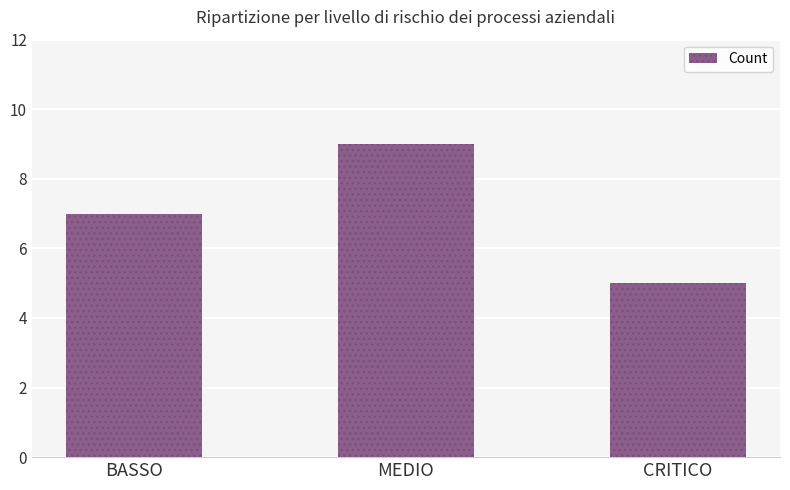

How many distinct data groups are displayed?

1